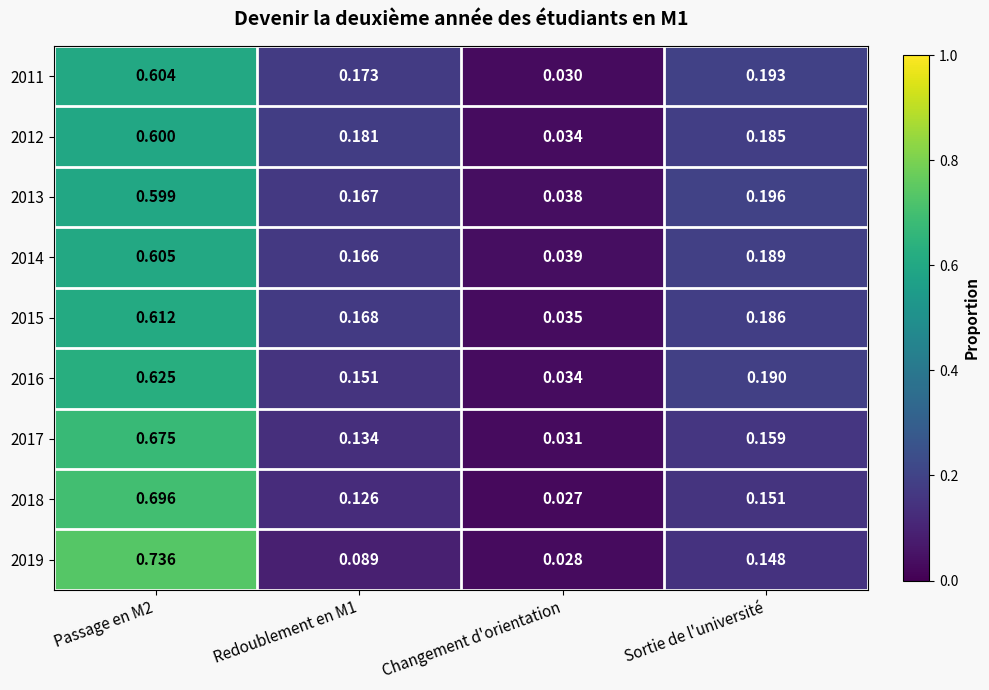

At which label is 2018 closest to 0?

Changement d'orientation